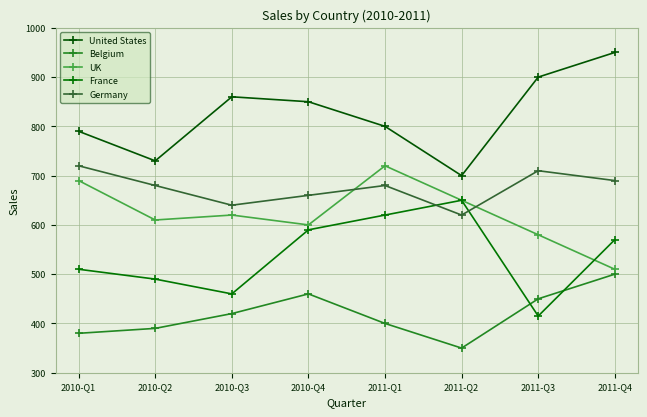

Reading left to right, what are all the values shown in this chart?

United States: 790	730	860	850	800	700	900	950
Belgium: 380	390	420	460	400	350	450	500
UK: 690	610	620	600	720	650	580	510
France: 510	490	460	590	620	650	415	570
Germany: 720	680	640	660	680	620	710	690